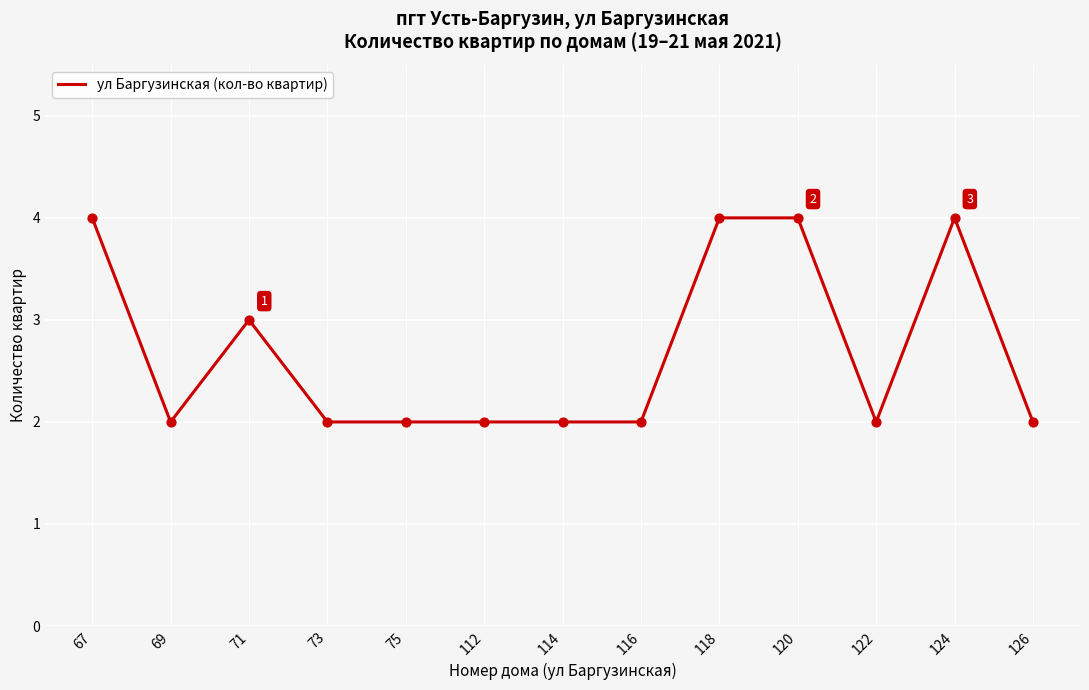

Between 122 and 67, which is larger?

67